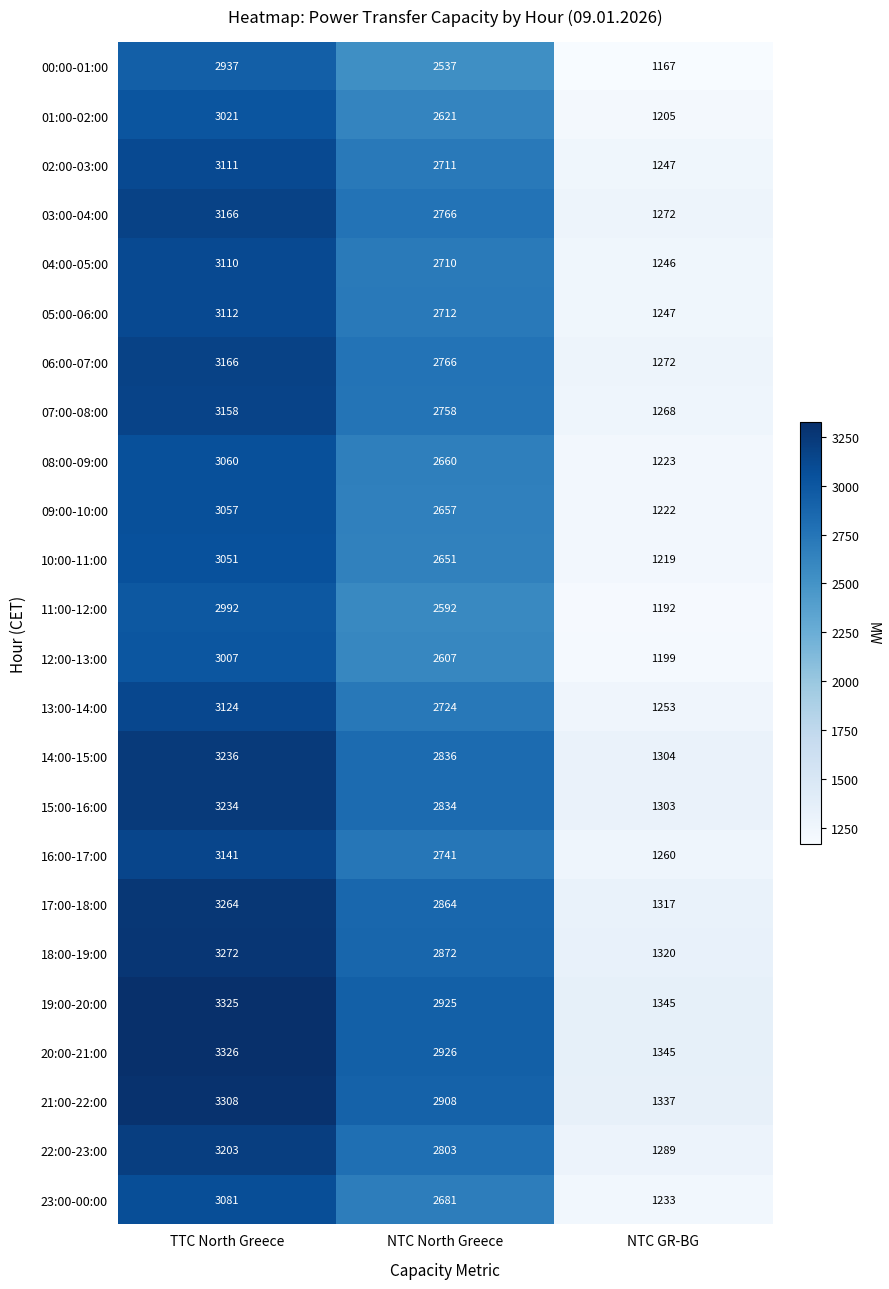

Which series changed the most between NTC North Greece and NTC GR-BG?

20:00-21:00